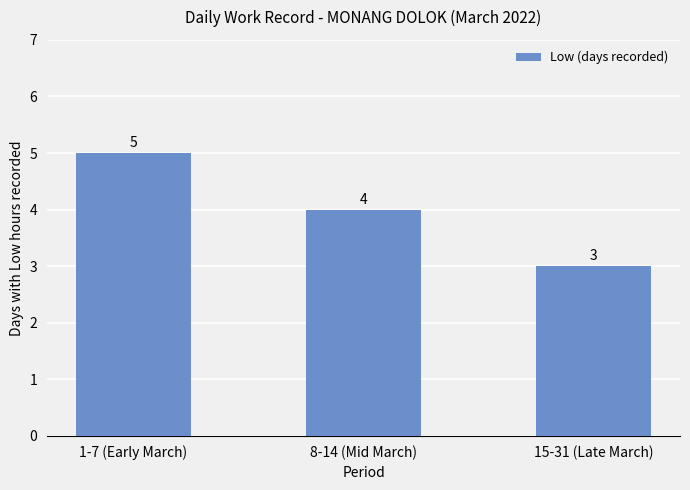

List the labels in order of value, largest first.

1-7 (Early March), 8-14 (Mid March), 15-31 (Late March)